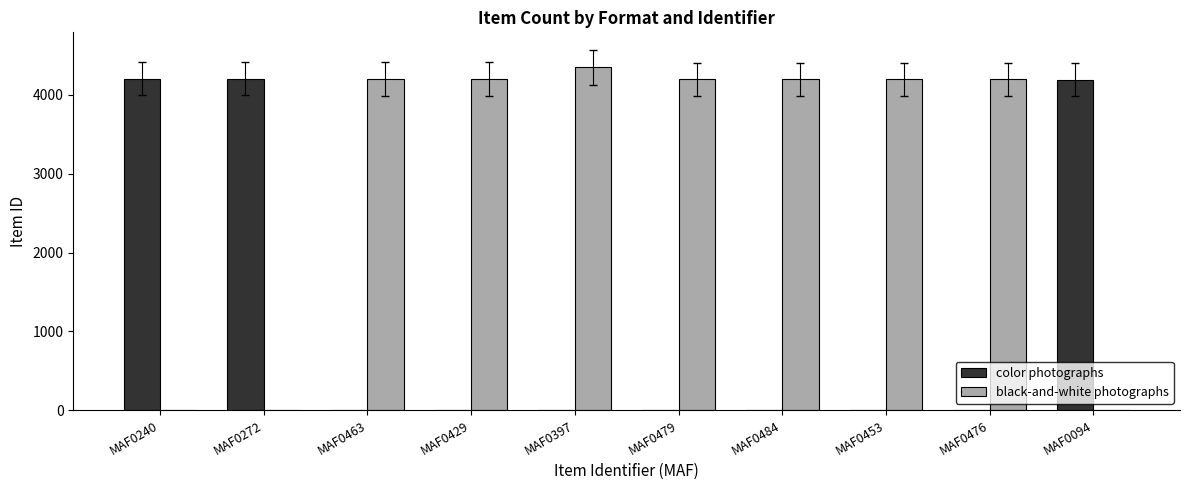

Is the value of black-and-white photographs at MAF0479 greater than the value of color photographs at MAF0479?

Yes